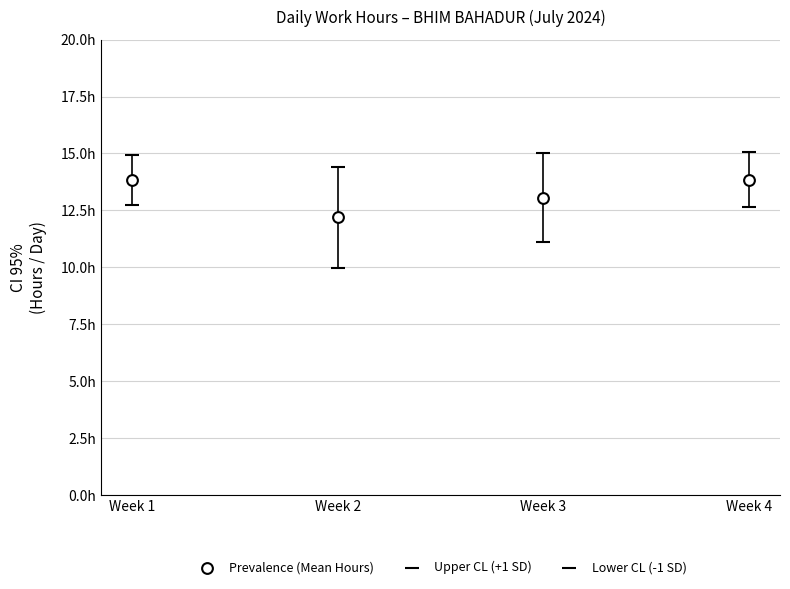

What are all the series names shown in the legend?

Prevalence (Mean Hours), Upper CL (+1 SD), Lower CL (-1 SD)